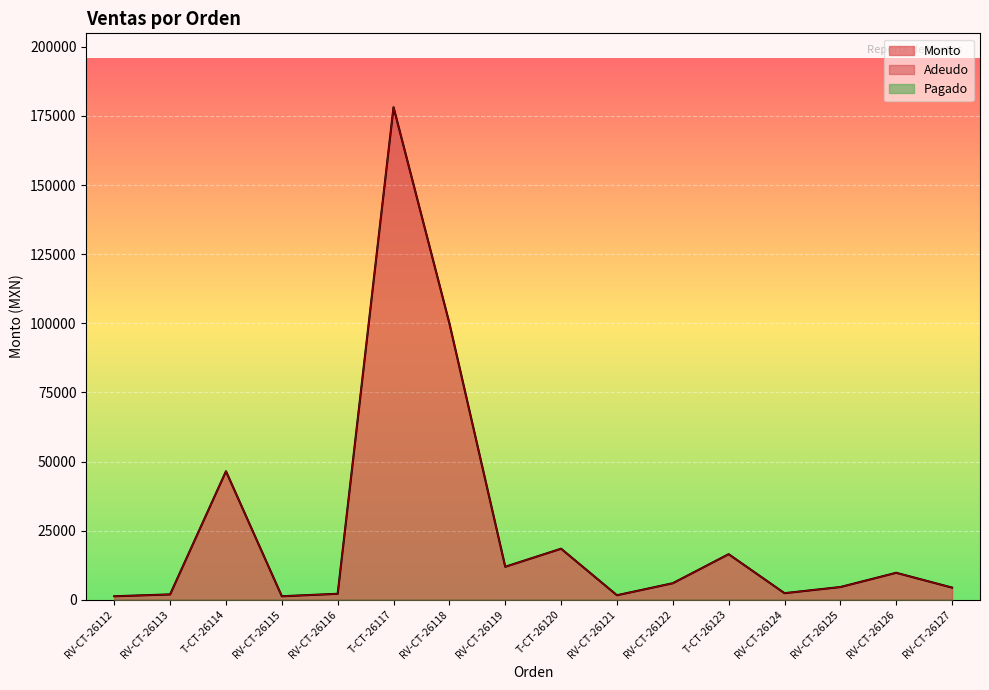

True or false: Adeudo and Monto cross at least once.

False